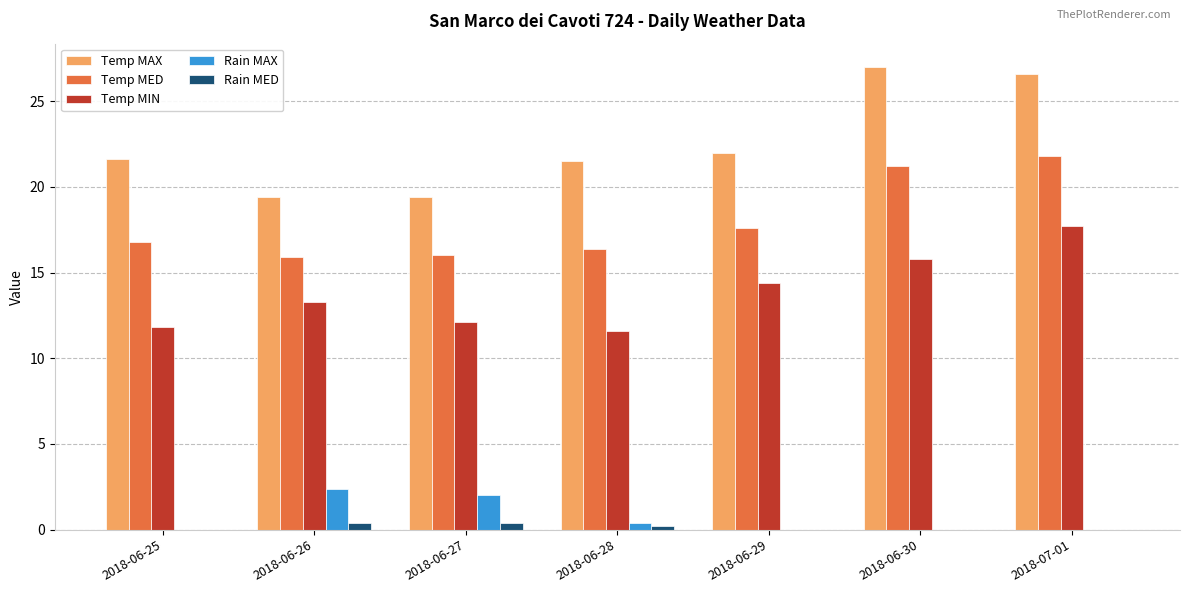

Is the value of Temp MIN at 2018-06-29 greater than the value of Rain MED at 2018-06-29?

Yes